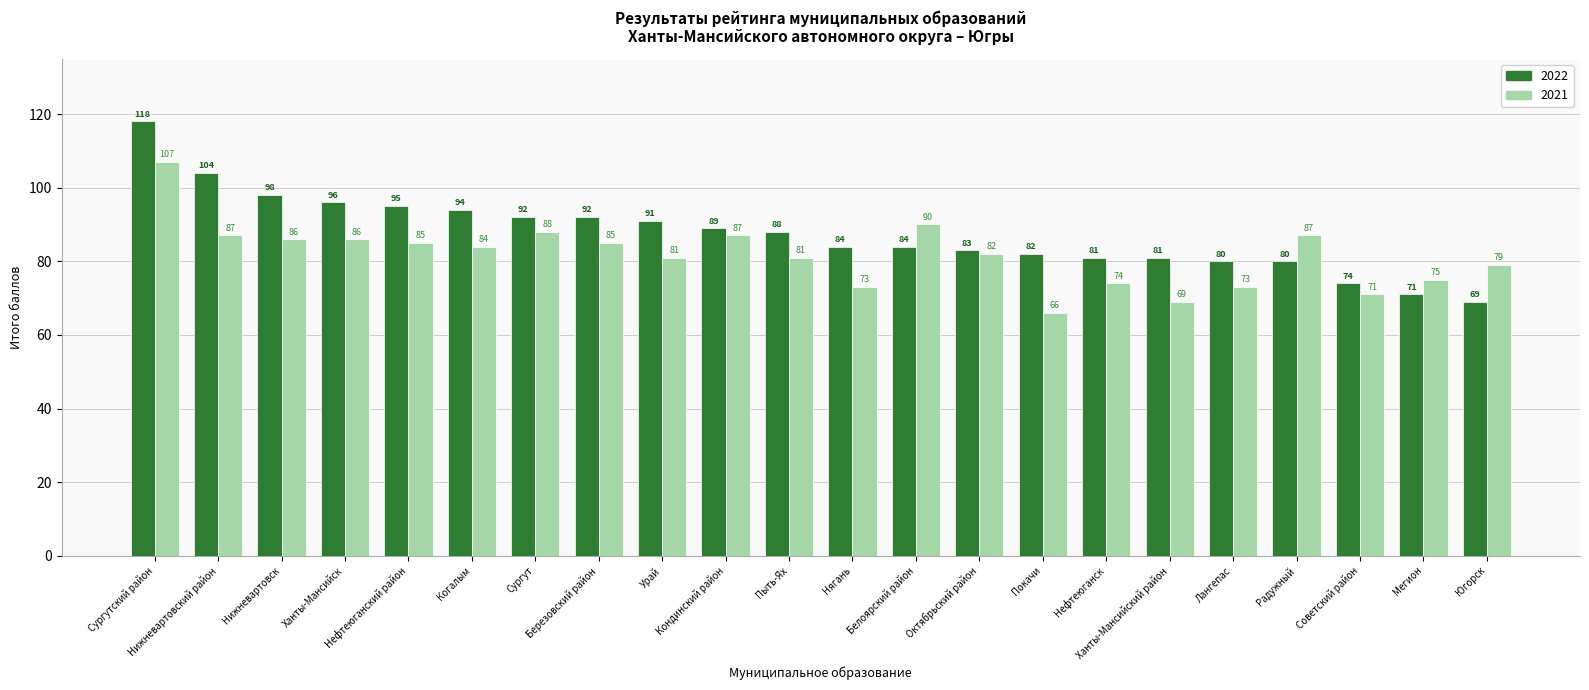

What is the label of the 15th bar from the right?

Березовский район